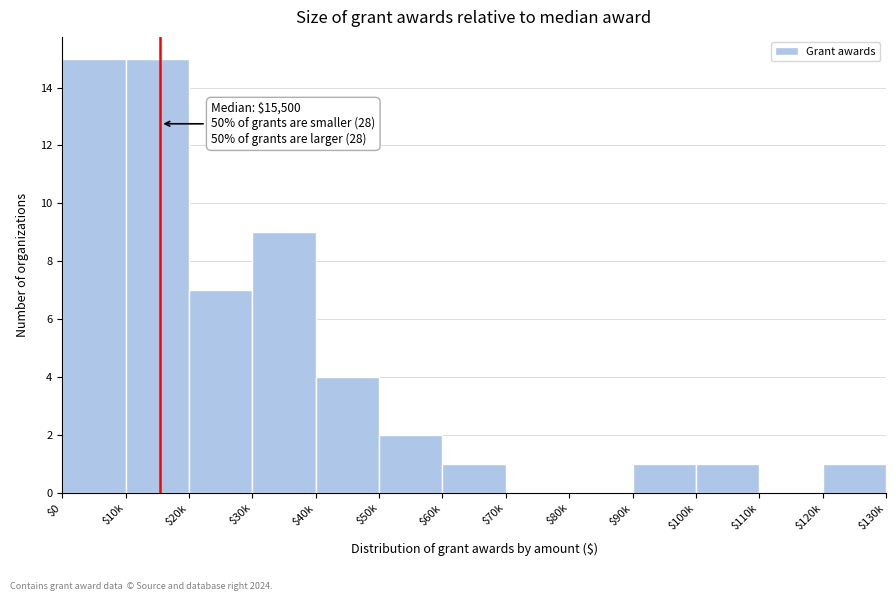

What is the sum of all values?

56